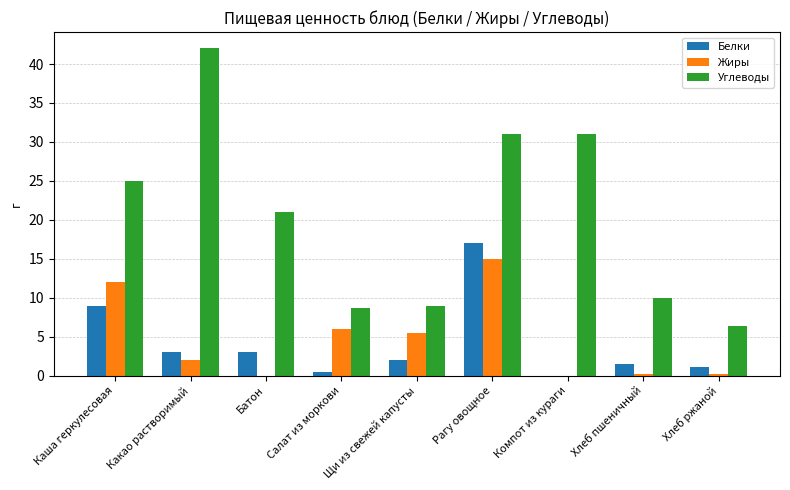

How many distinct data groups are displayed?

3